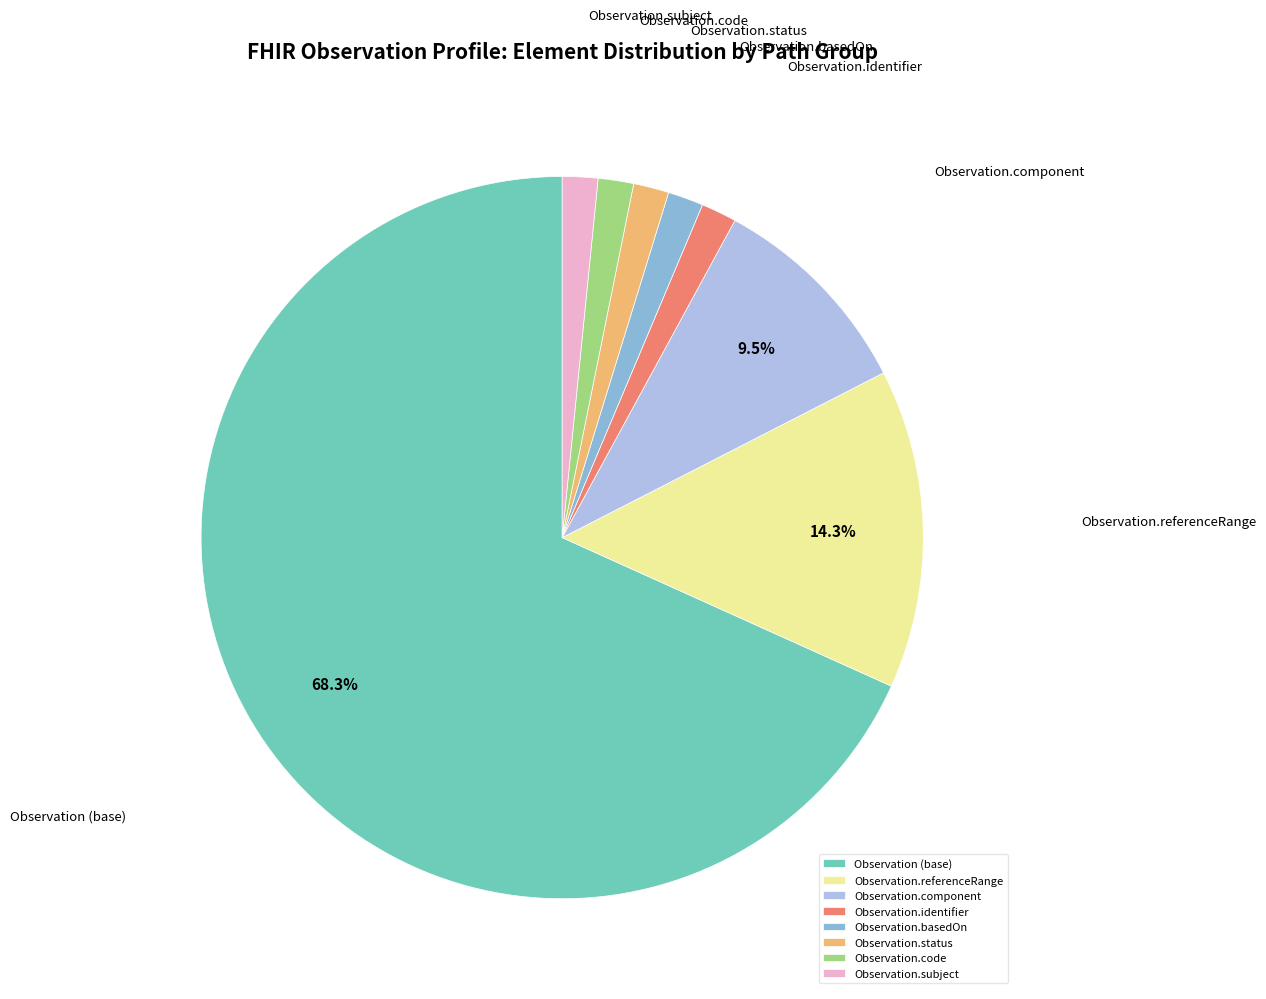

Is there a majority slice in this chart?

Yes